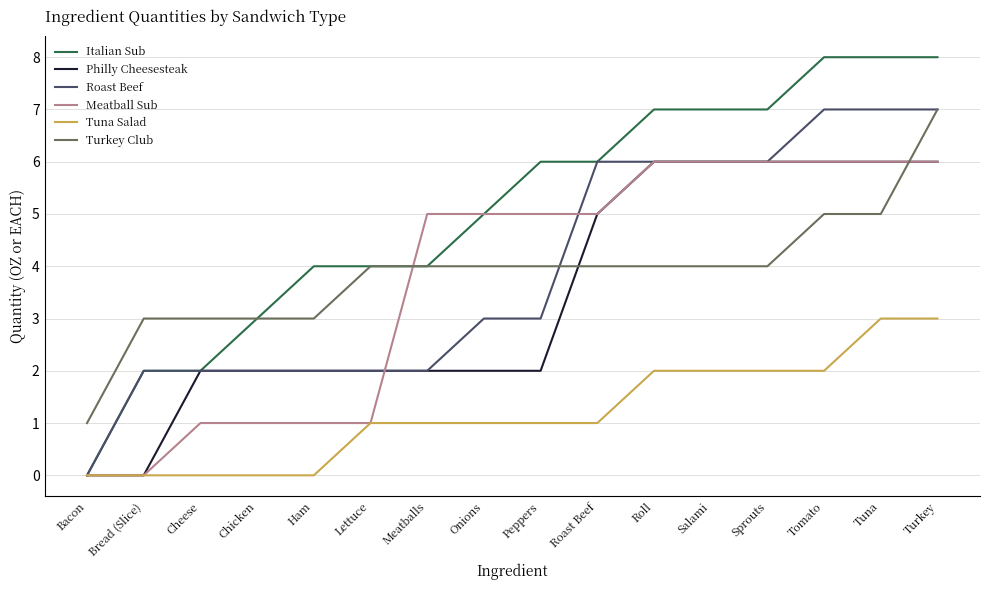

The value of Tuna Salad at Sprouts is 2. True or false?

True